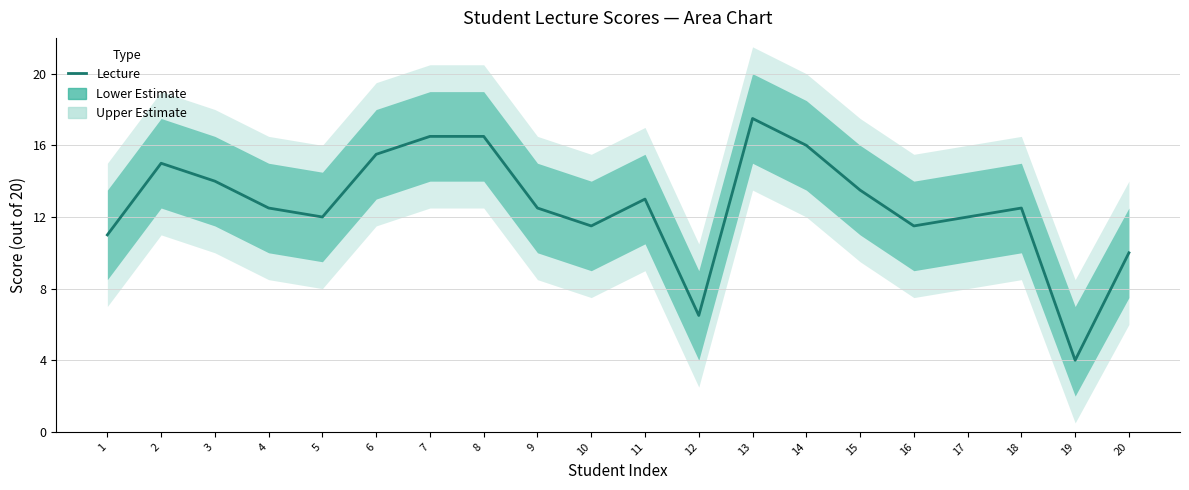

List the labels in order of value, largest first.

13, 7, 8, 14, 6, 2, 3, 15, 11, 4, 9, 18, 5, 17, 10, 16, 1, 20, 12, 19